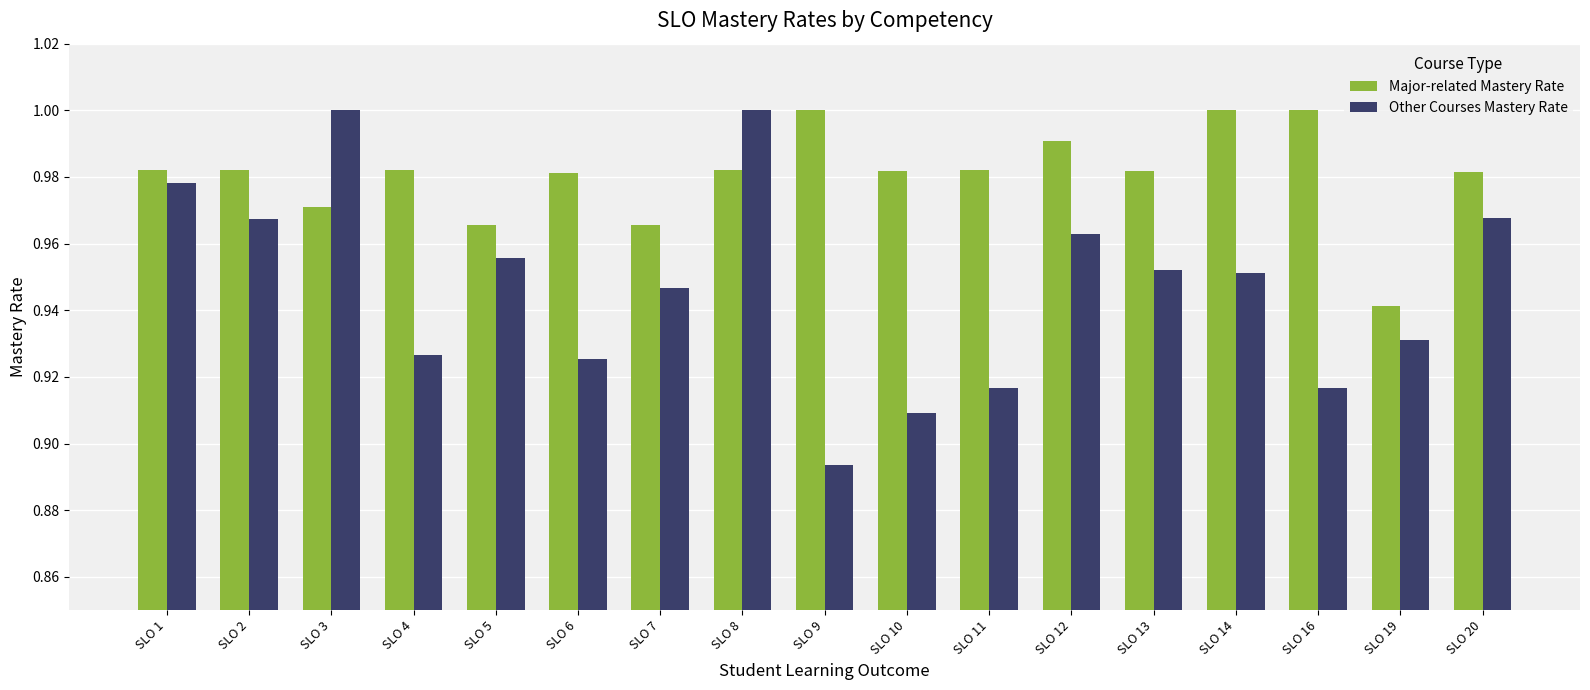

At how many categories does at least one series exceed 0?

17